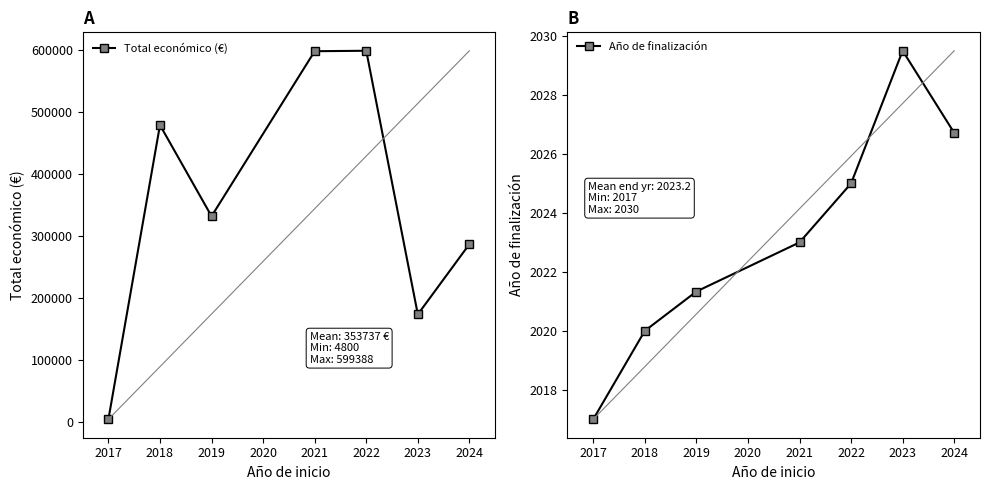

How many interior local peaks does the Año de finalización series have?

1